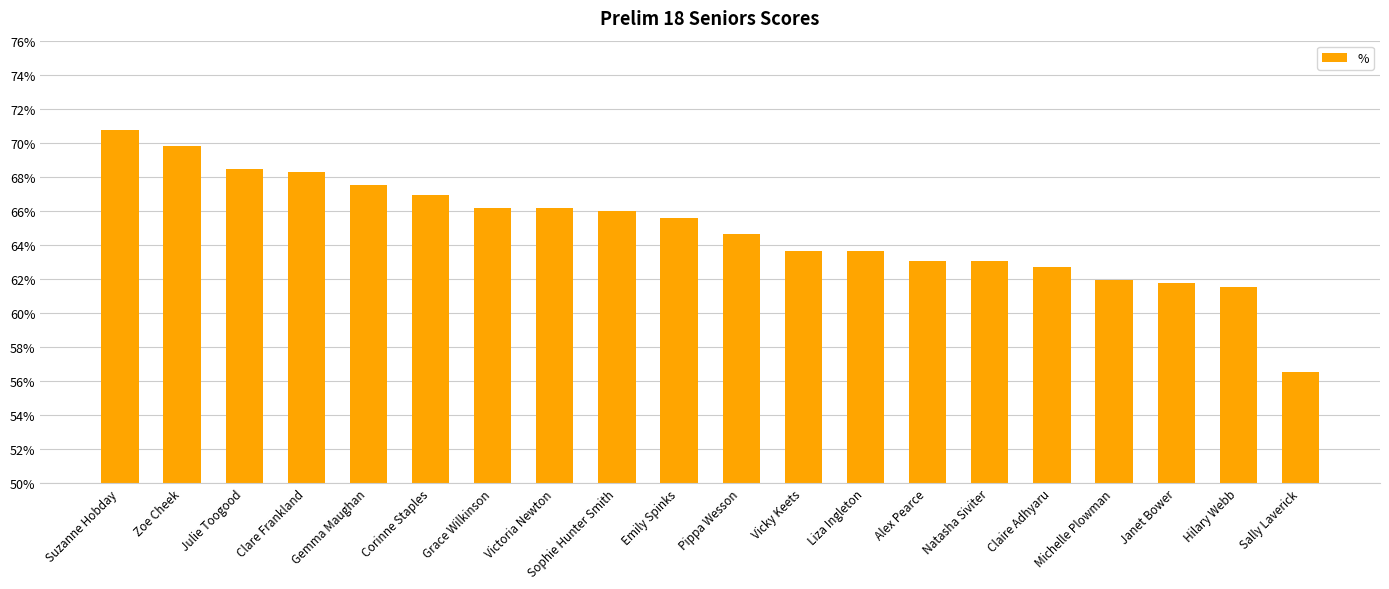

The value at Victoria Newton is 66.2. True or false?

True